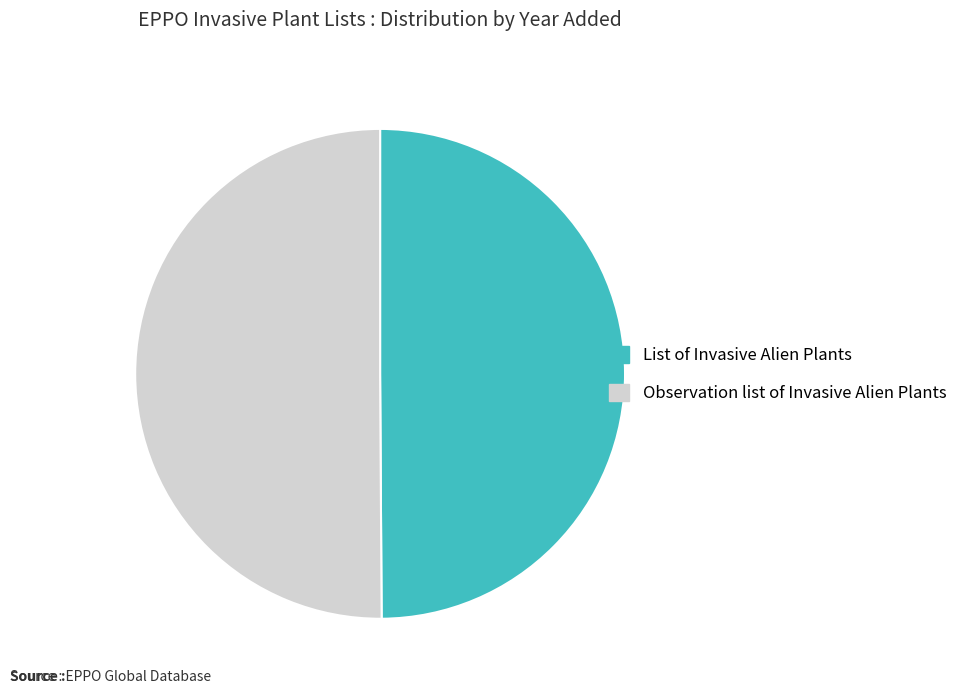

What is the ratio of the value at Observation list of Invasive Alien Plants to the value at List of Invasive Alien Plants?

1.0